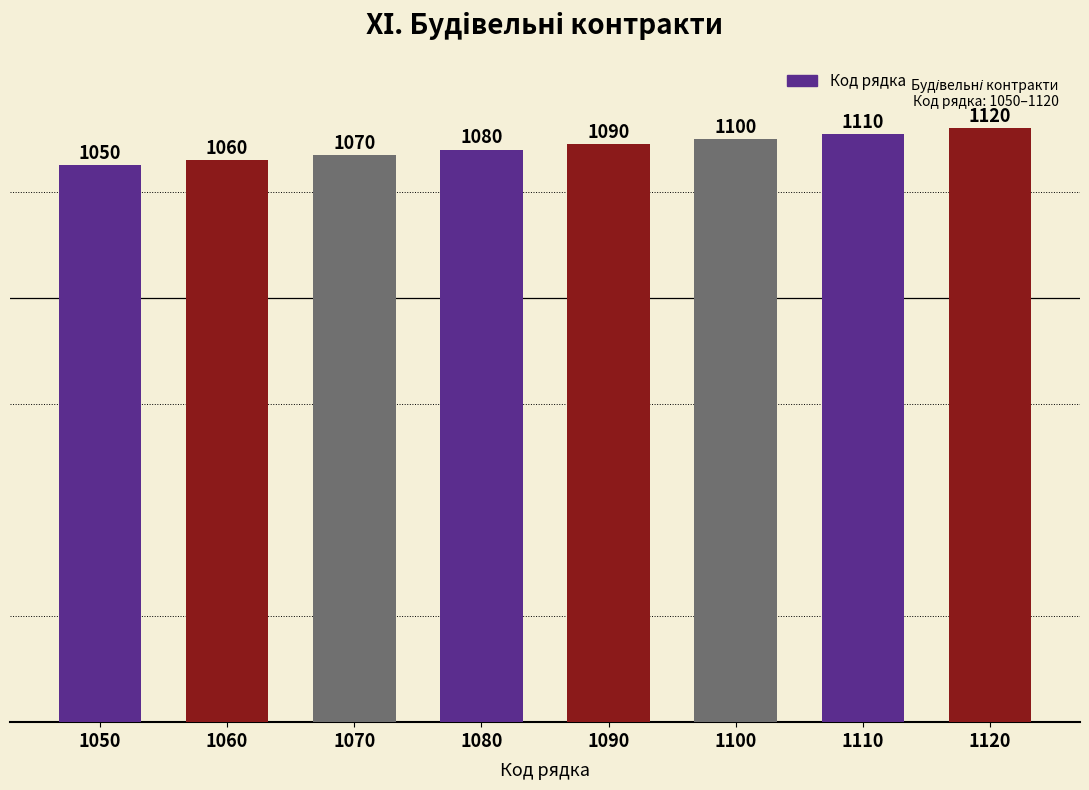

What is the average value?

1085